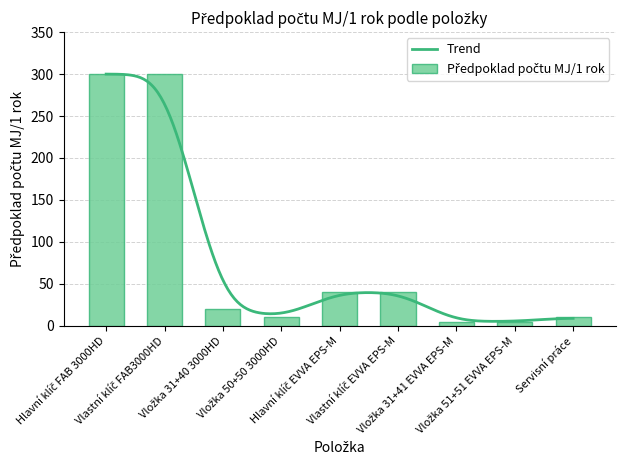

List the labels in order of value, largest first.

Hlavní klíč FAB 3000HD, Vlastní klíč FAB3000HD, Hlavní klíč EVVA EPS-M, Vlastní klíč EVVA EPS-M, Vložka 31+40 3000HD, Vložka 50+50 3000HD, Servisní práce, Vložka 31+41 EVVA EPS-M, Vložka 51+51 EVVA EPS-M